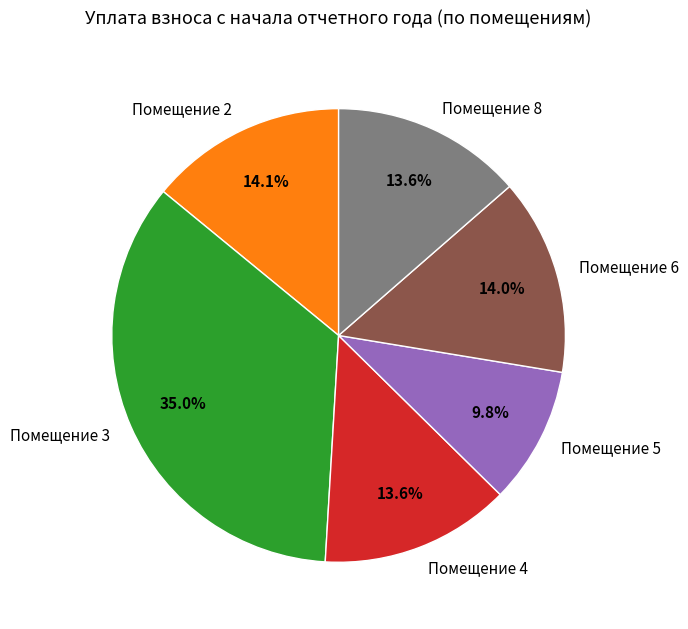

What is the ratio of the value at Помещение 4 to the value at Помещение 5?

1.4